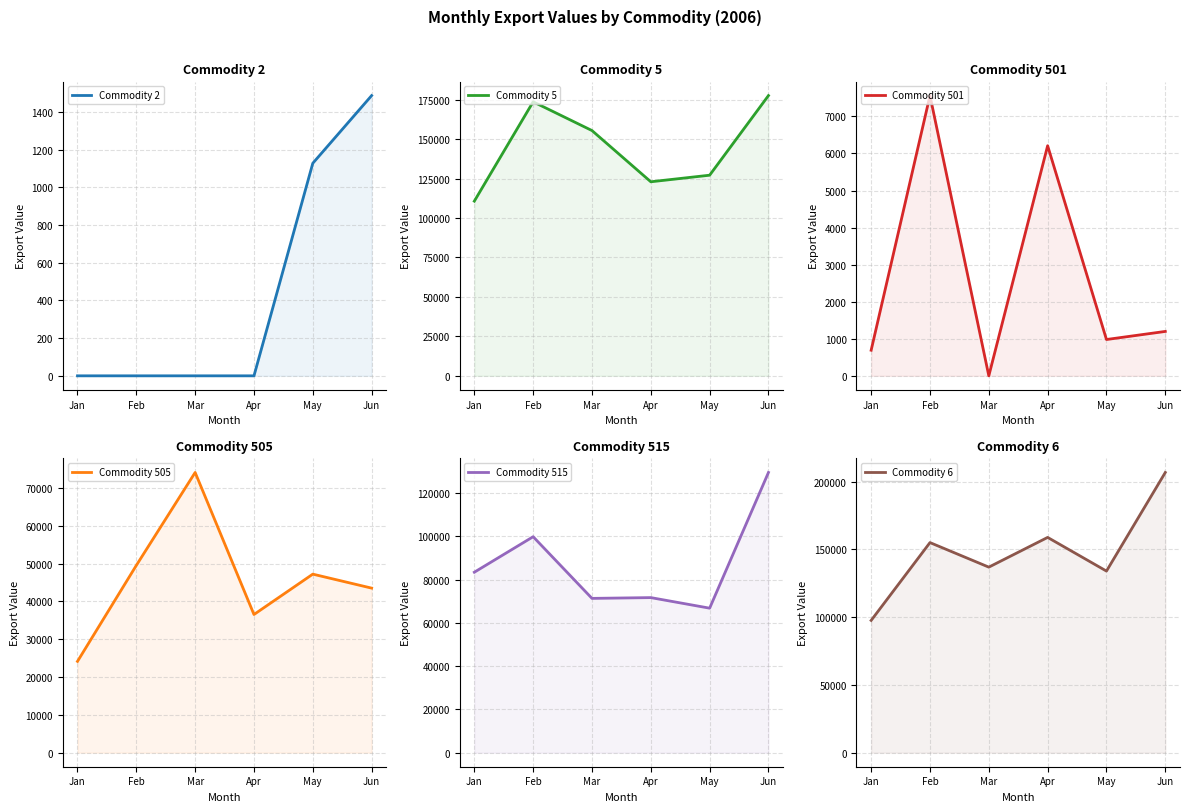

What is the lowest value of the Commodity 515 series?

66836